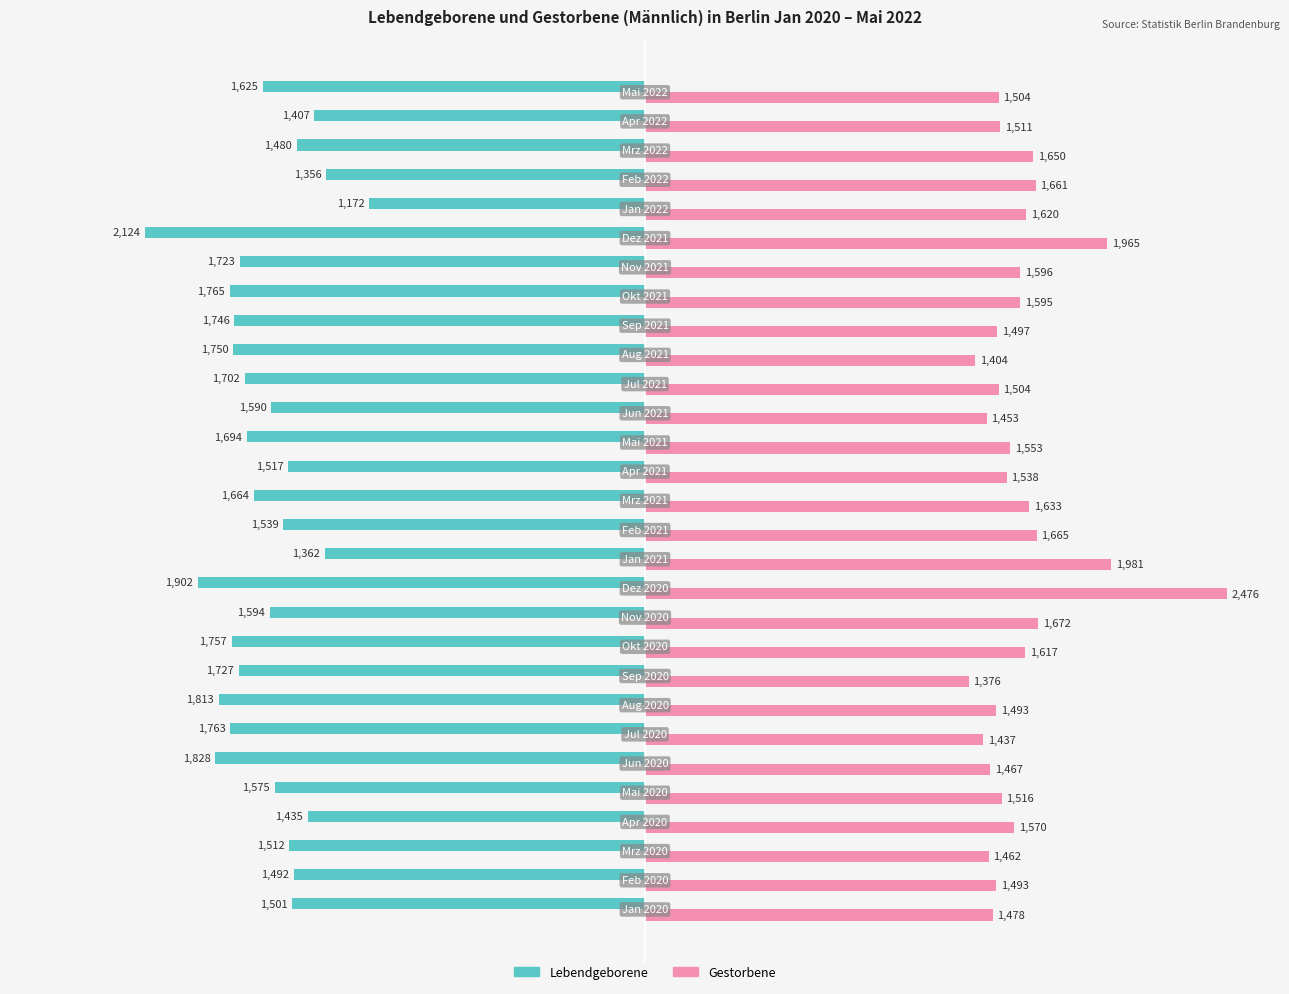

List the series in order of their overall mean, highest first.

Gestorbene, Lebendgeborene